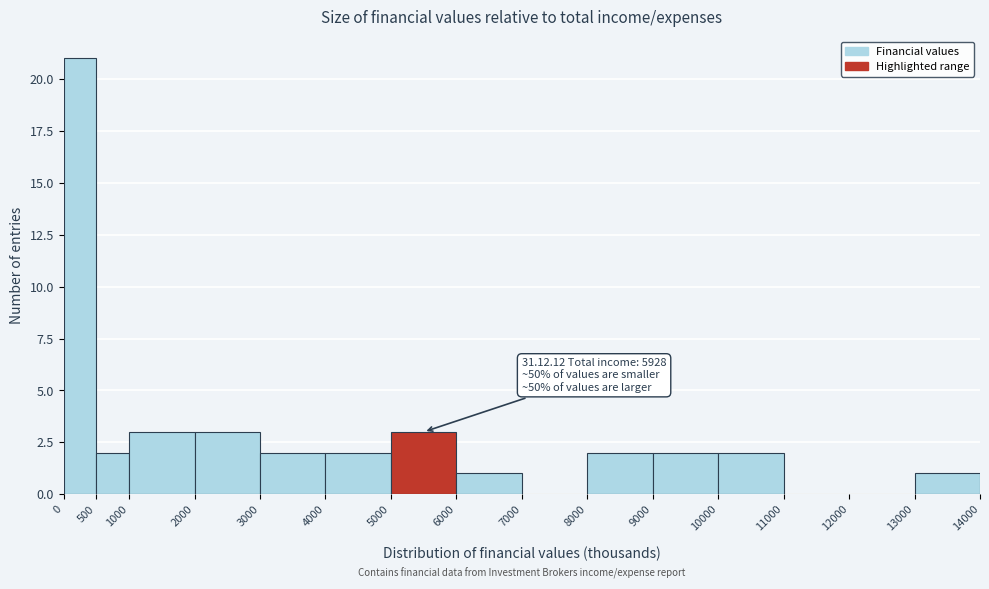

Over which range of the x-axis is the bar tallest?

0 to 500